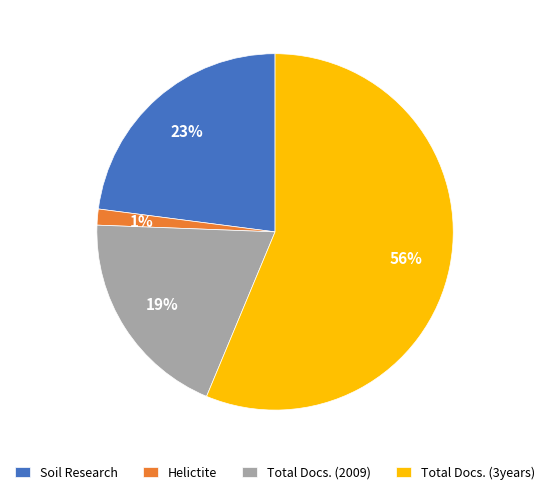

What is the largest slice in the pie chart?

Total Docs. (3years)